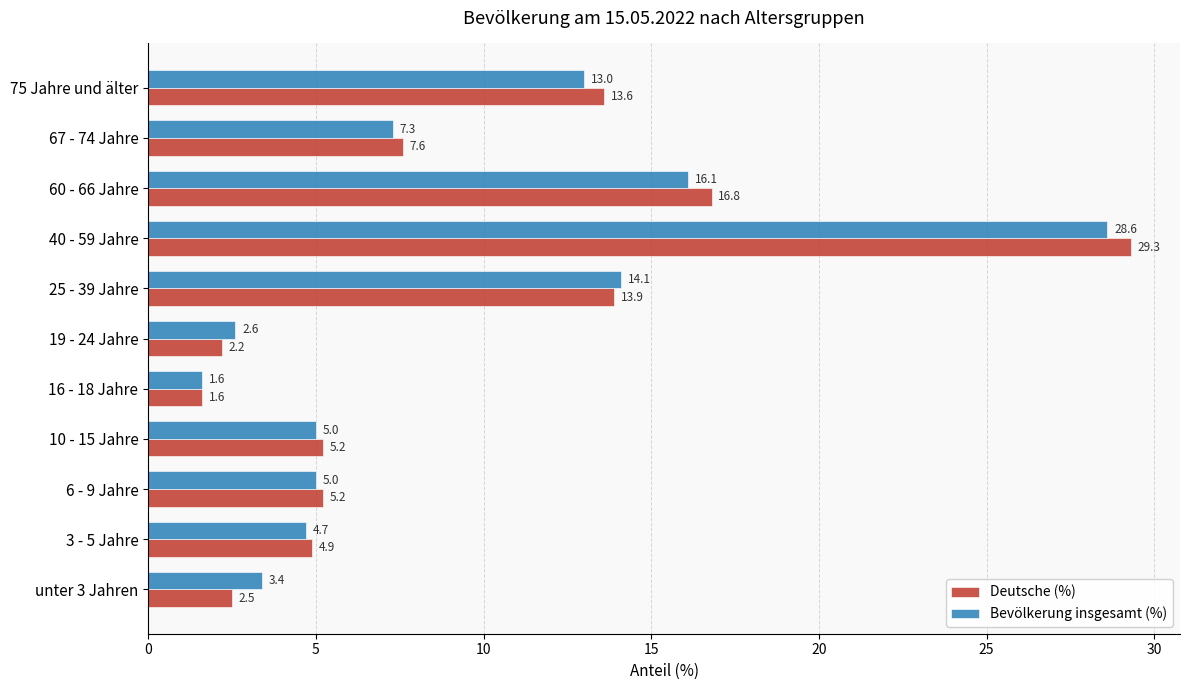

Which category has the highest value in the Deutsche (%) series?

40 - 59 Jahre